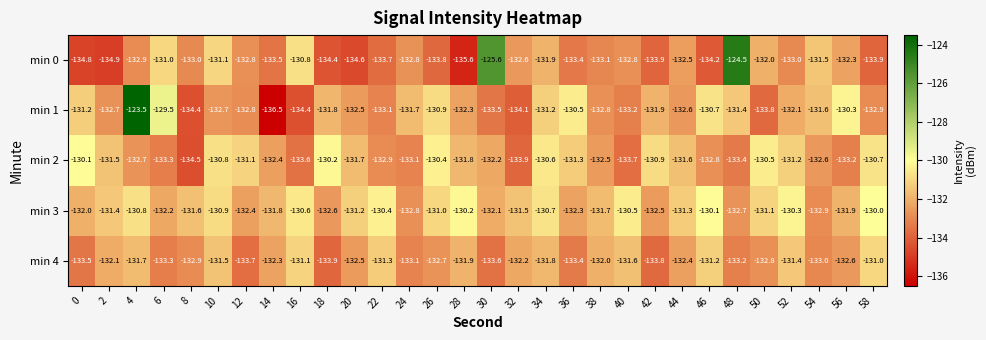

Rank the series at 54 from highest to lowest value.

min 0, min 1, min 2, min 3, min 4